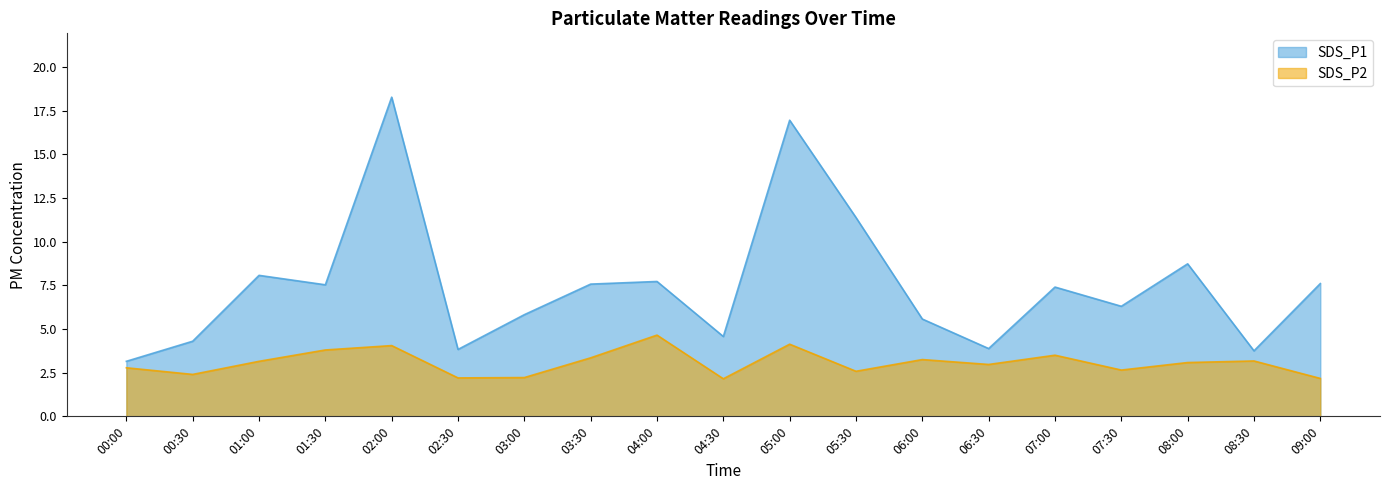

At 02:00, list the series in order from largest to smallest.

SDS_P1, SDS_P2